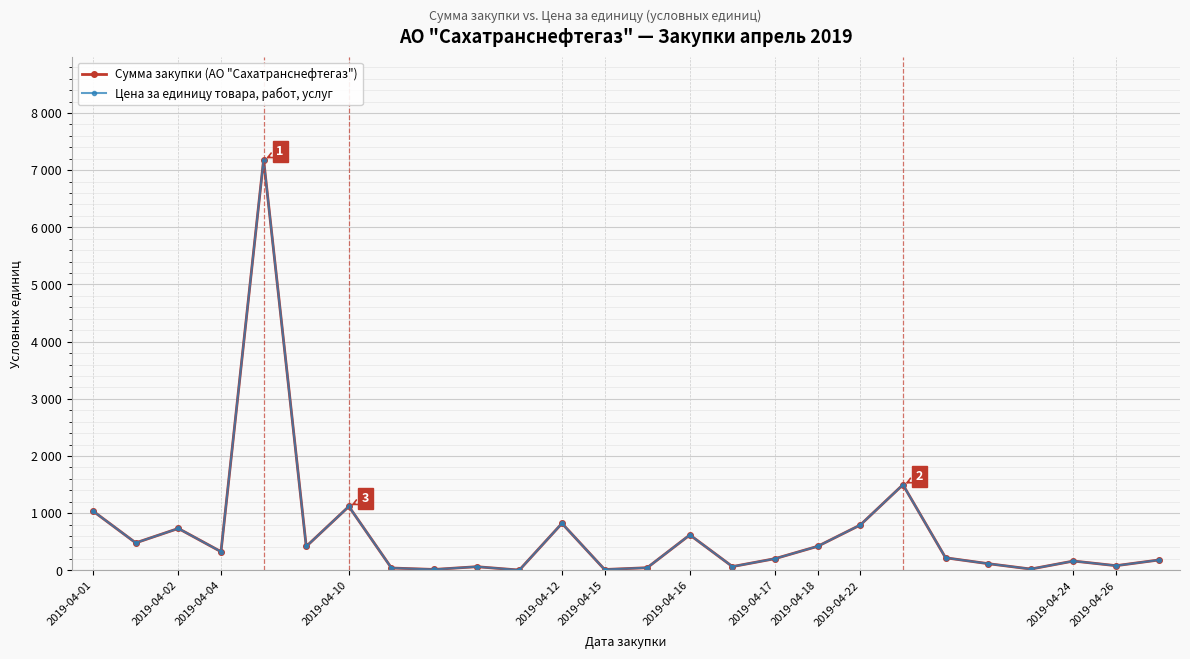

Is this an area chart (filled region under the line)?

No